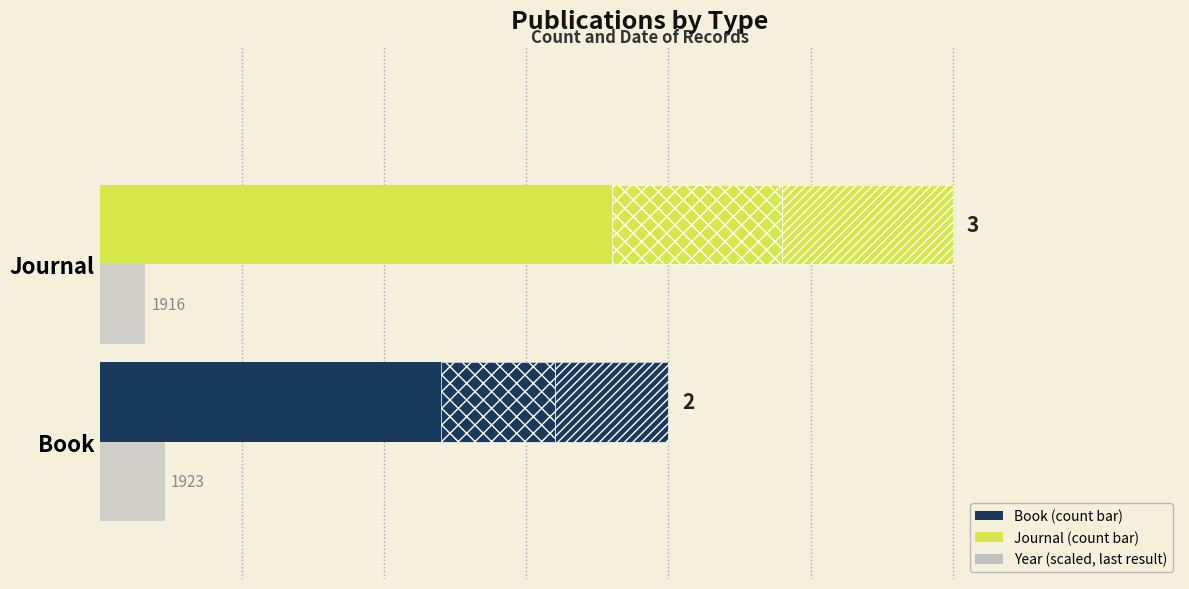

What is the maximum value shown in the chart?

3.0